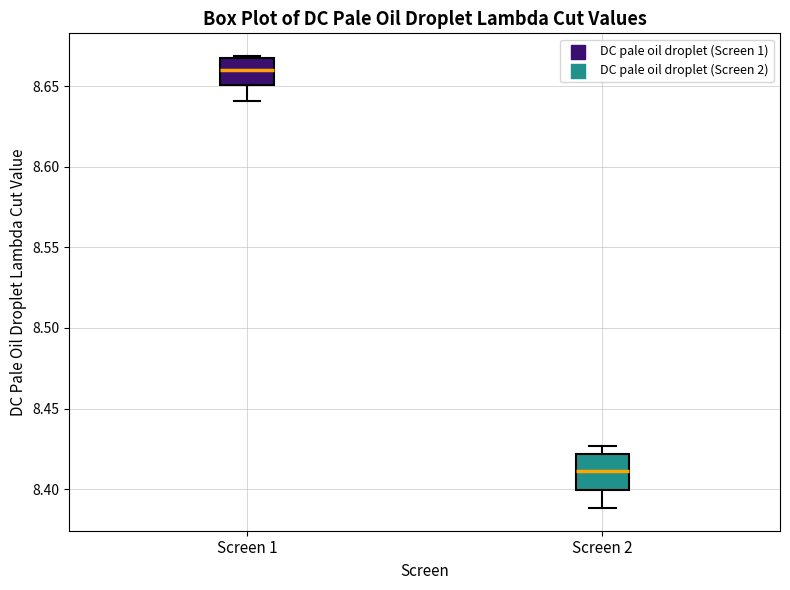

Reading left to right, transcribe this box plot: for each box, give where its median line is, the range the box spans, and where its two whiskers end, as read against the y-axis. The values are not printed on the chart, so give them approximately, as read against the axis.

Screen 1: median 8.660, box 8.650 to 8.665, whiskers 8.640 to 8.670
Screen 2: median 8.410, box 8.400 to 8.420, whiskers 8.390 to 8.425